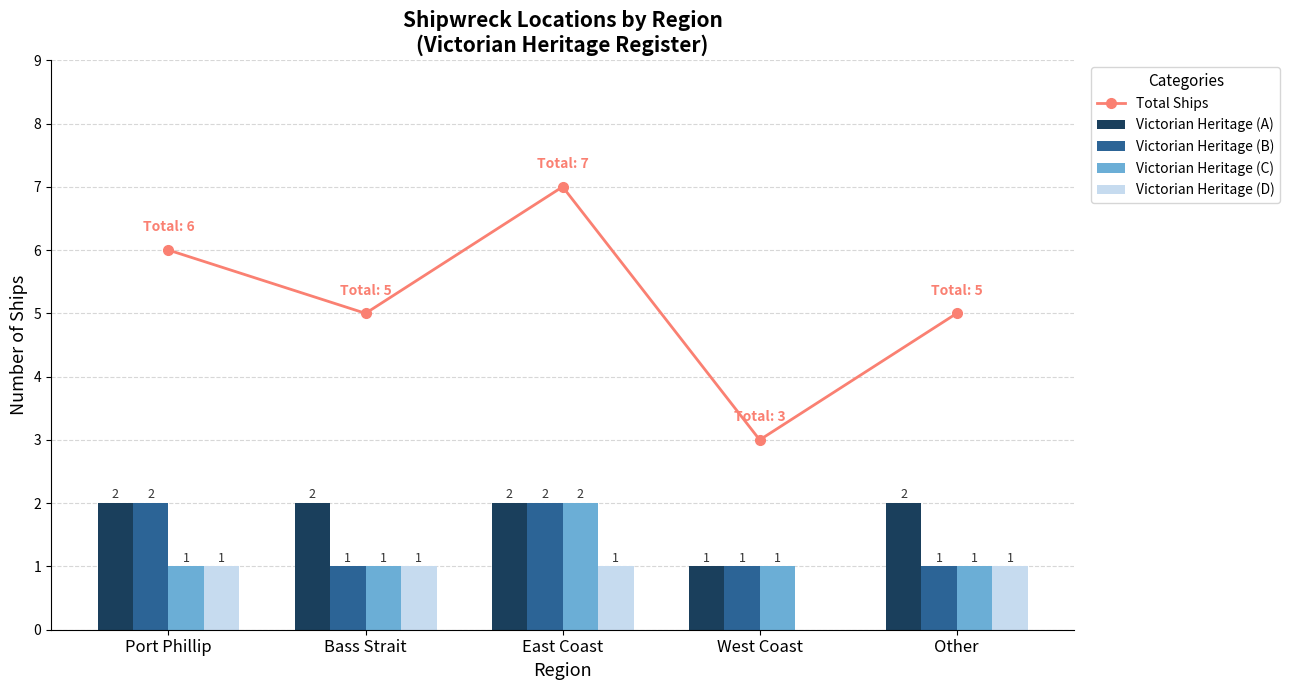

What position from the left is East Coast?

3